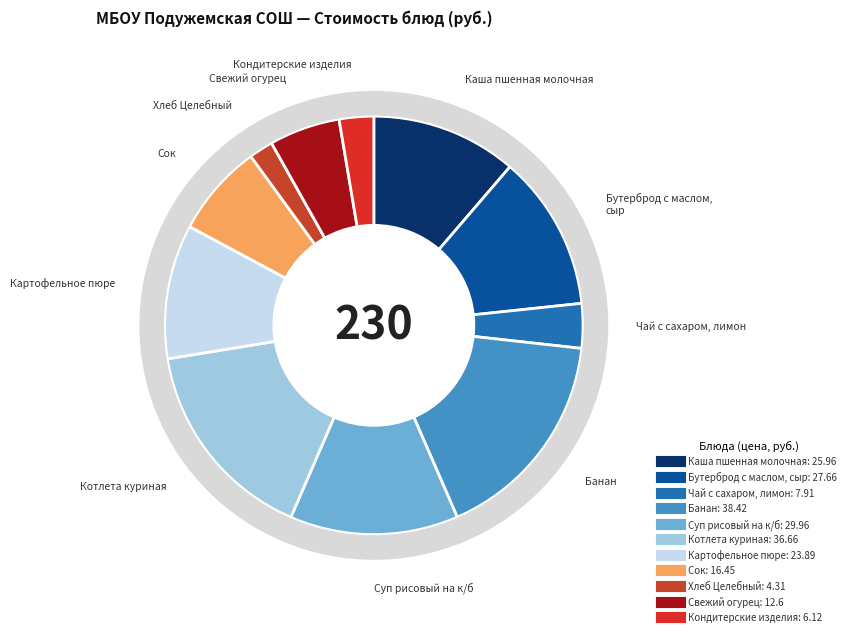

Rank the categories by value from highest to lowest.

Банан, Котлета куриная, Суп рисовый на к/б, Бутерброд с маслом, сыр, Каша пшенная молочная, Картофельное пюре, Сок, Свежий огурец, Чай с сахаром, лимон, Кондитерские изделия, Хлеб Целебный